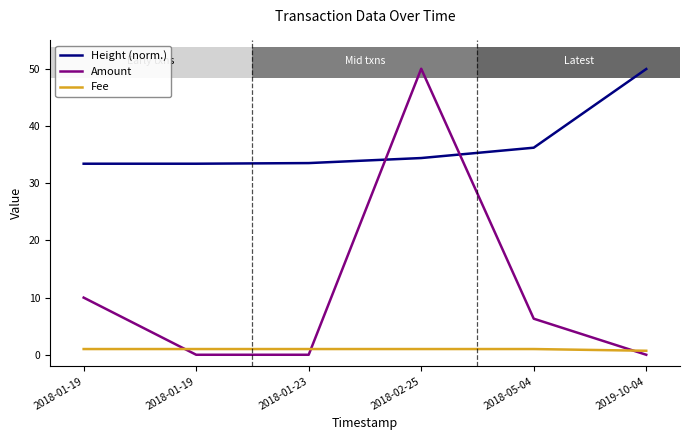

The Height (norm.) series shows 6.9 at 2018-01-23. True or false?

False